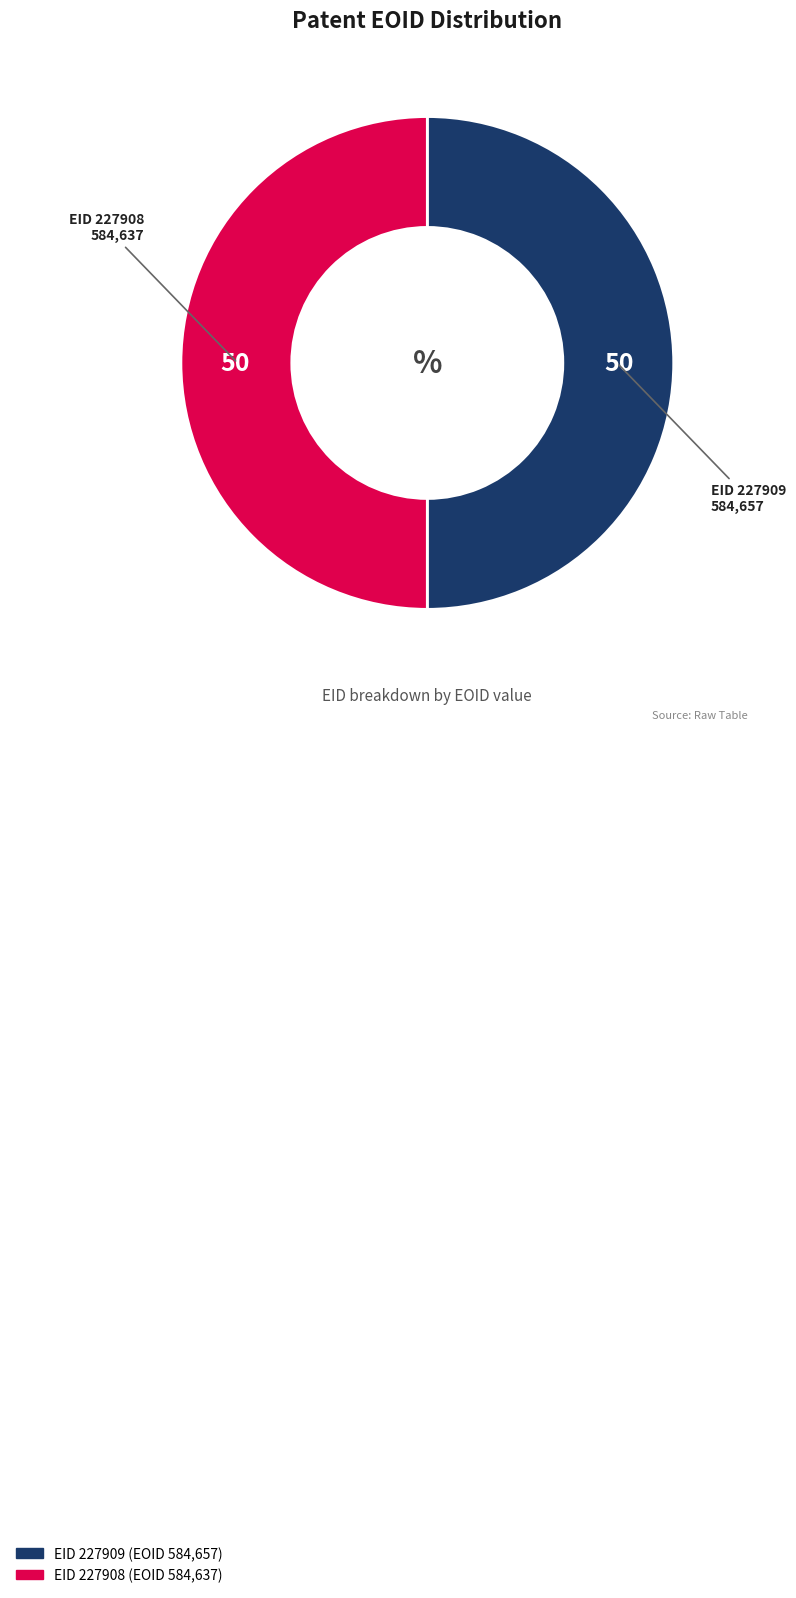

Which category accounts for the majority?

227909